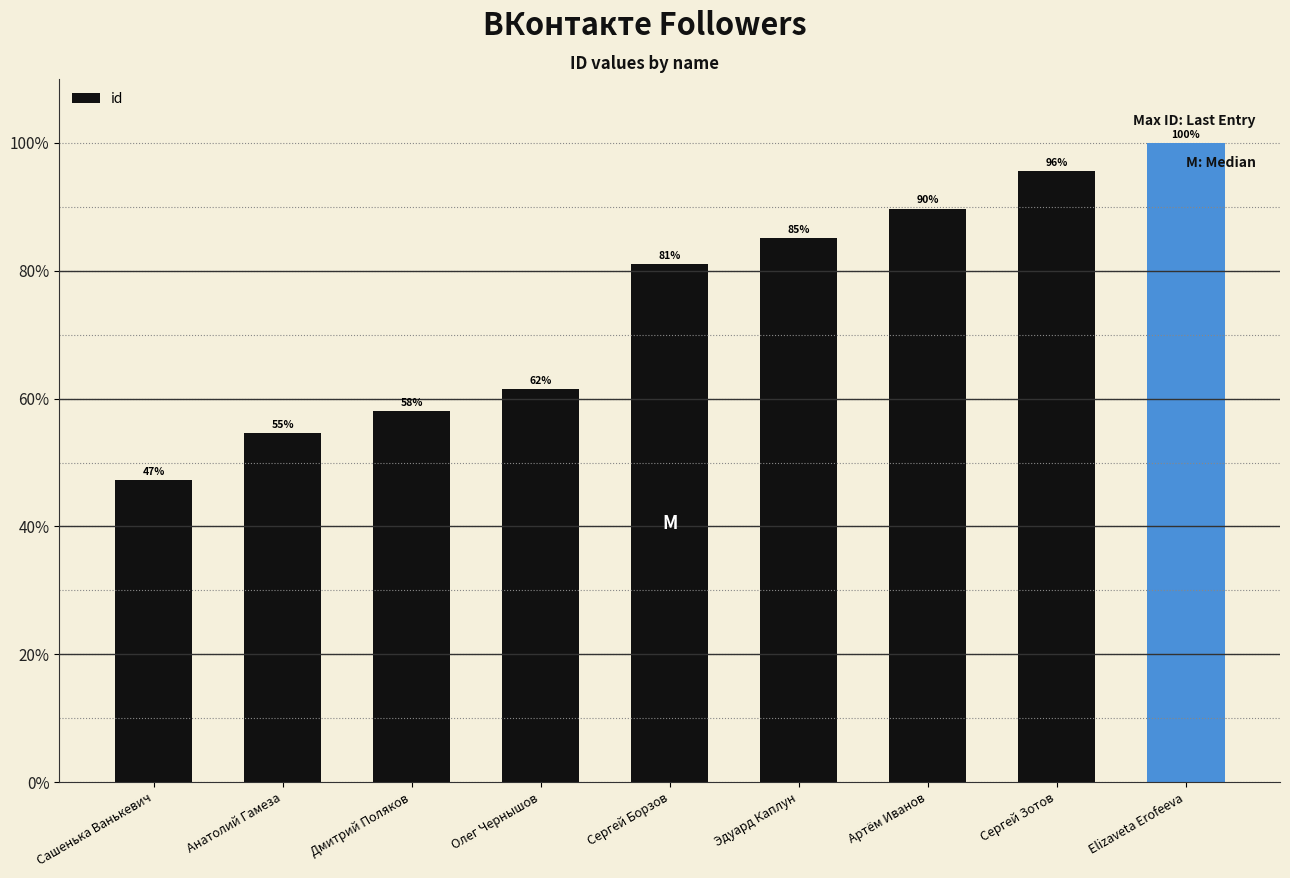

What is the sum of the values at Сергей Борзов and Олег Чернышов?

142.6